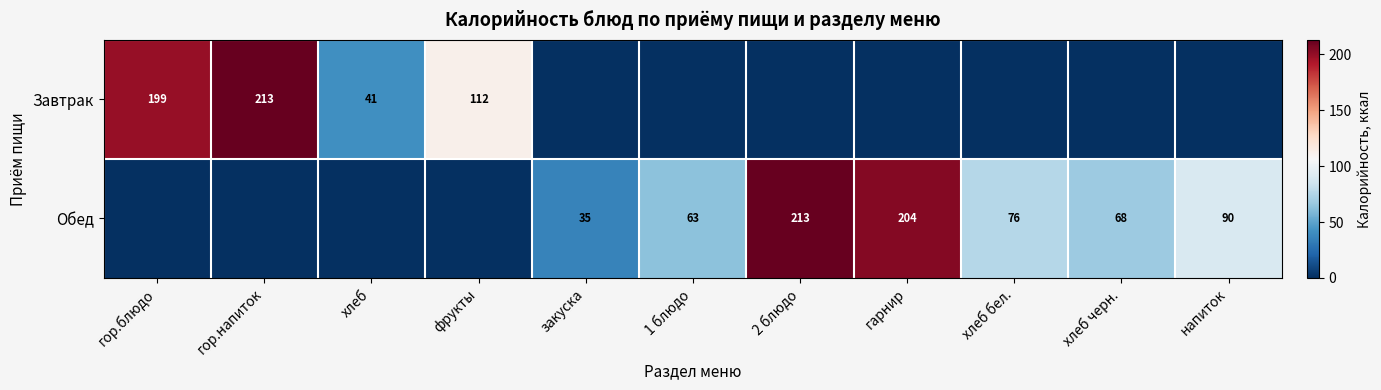

The value of Обед at хлеб черн. is 68. True or false?

True